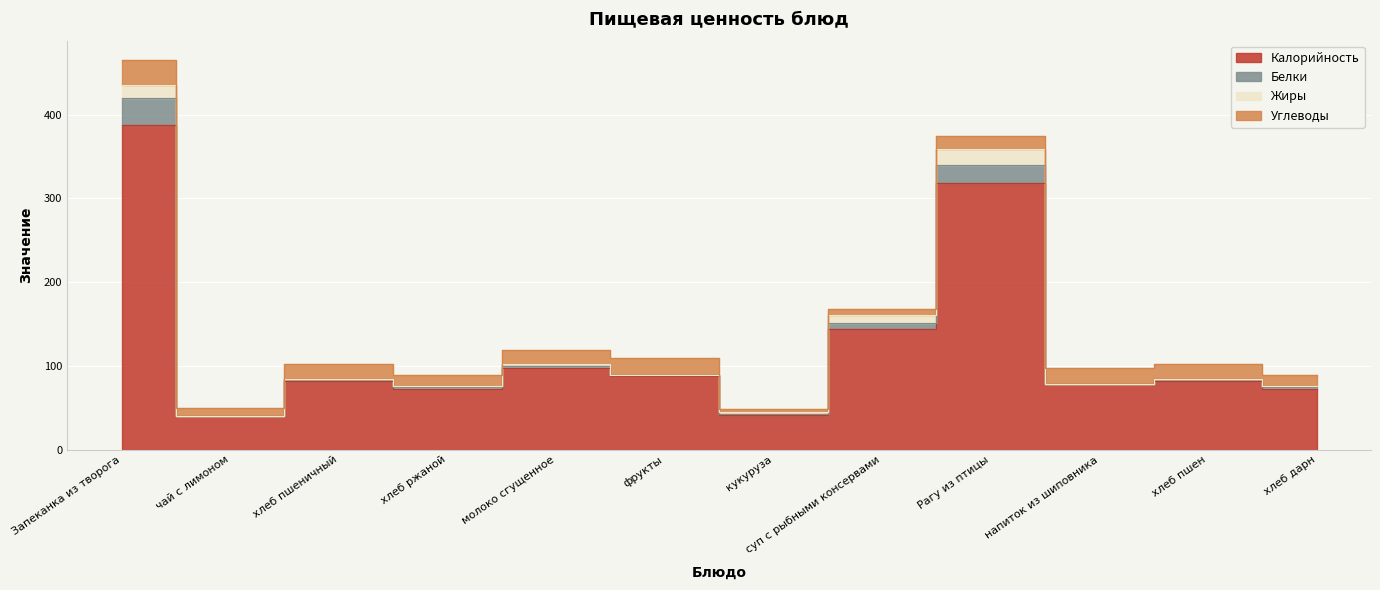

At which category does Белки reach its first local valley?

чай с лимоном